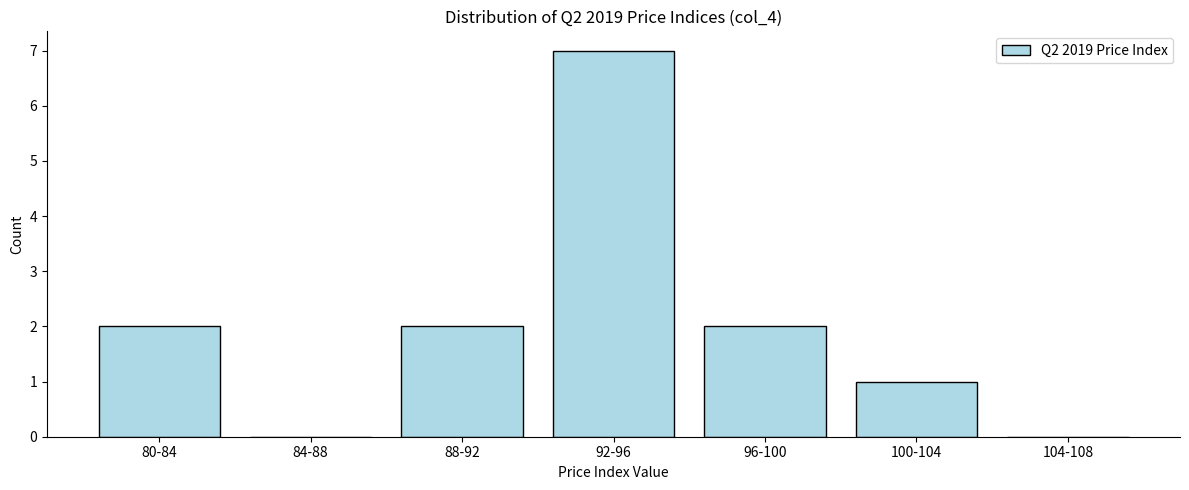

Reading left to right, list all the values displayed in this chart.

80-84=2	84-88=0	88-92=2	92-96=7	96-100=2	100-104=1	104-108=0